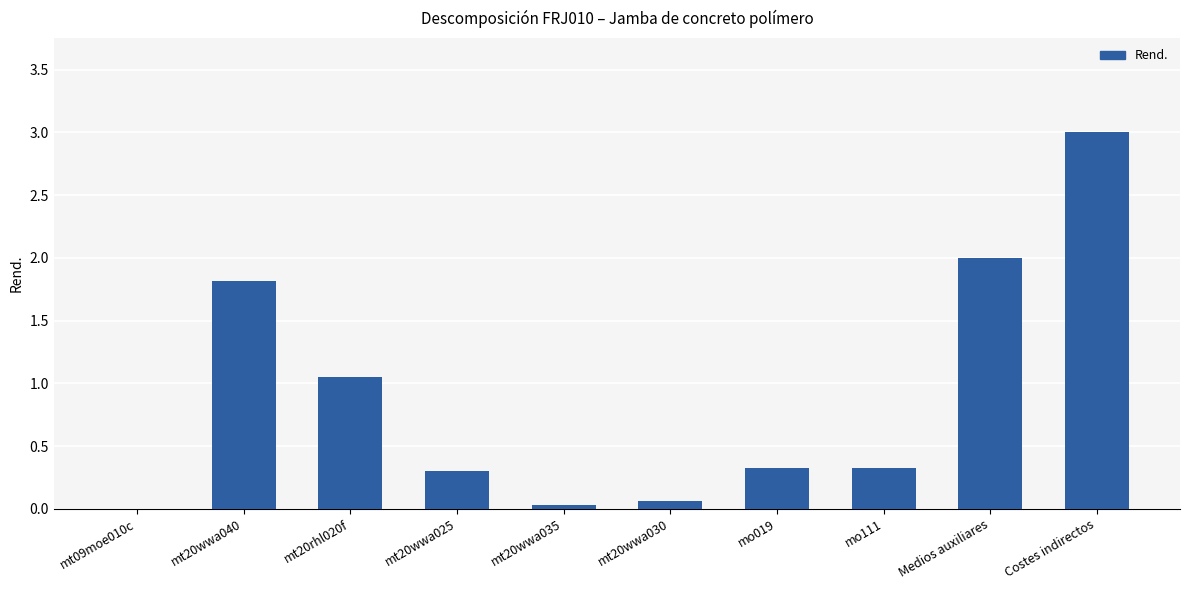

What is the change in value from Medios auxiliares to Costes indirectos?

+1.0